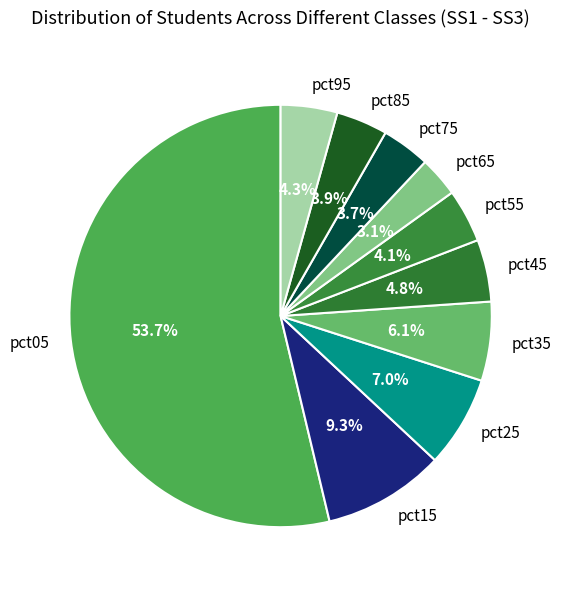

What is the largest slice in the pie chart?

pct05